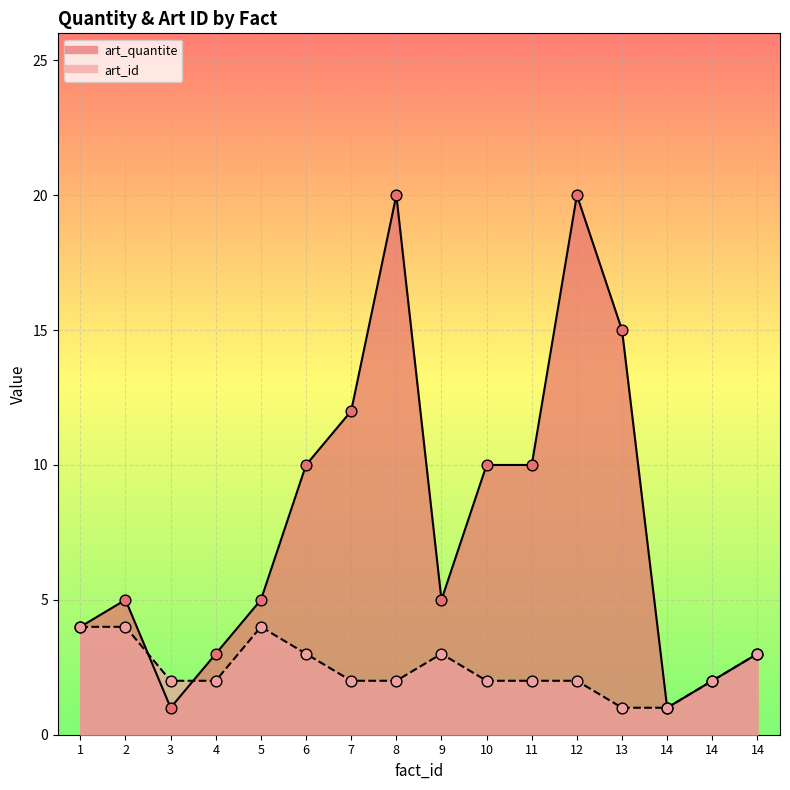

At which category is the sum across all series the highest?

8